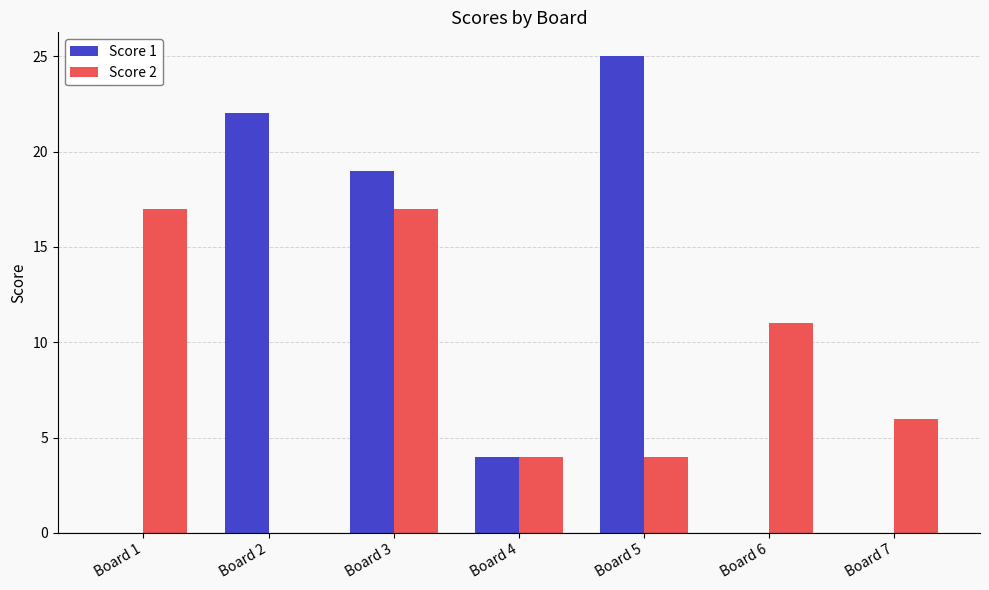

How many groups of bars are there?

7